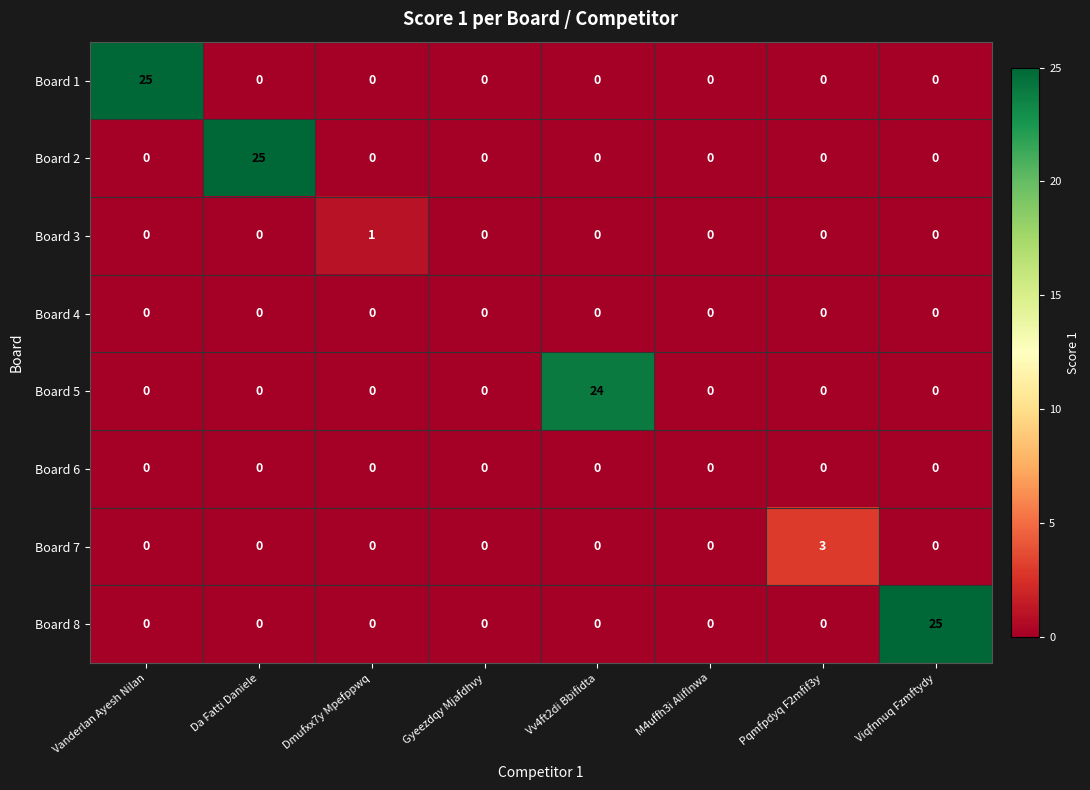

Which series changed the most between Vv4ft2di Bbifidta and M4uffh3i Aliflnwa?

Board 5